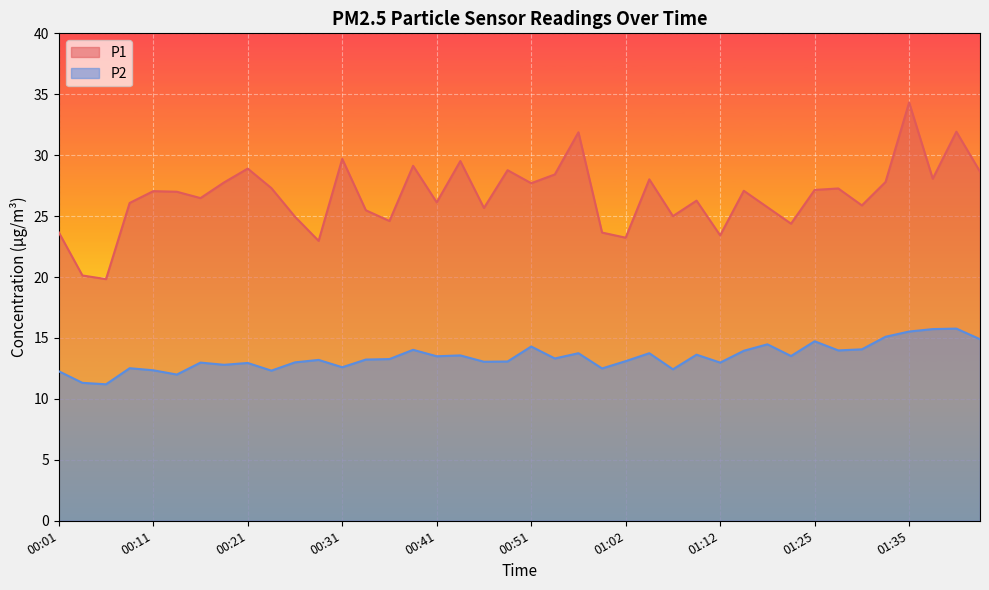

Rank the series by their average value, from lowest to highest.

P2, P1